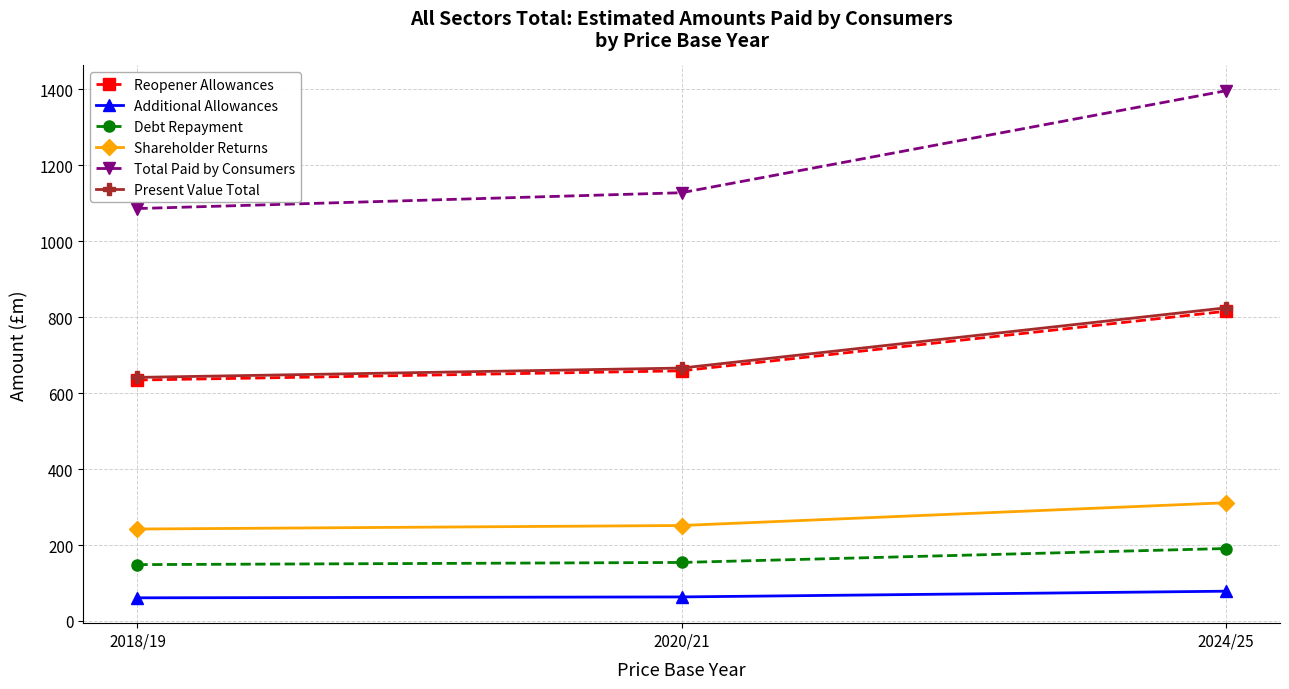

What is the difference between the maximum and minimum values in the Reopener Allowances series?

181.1